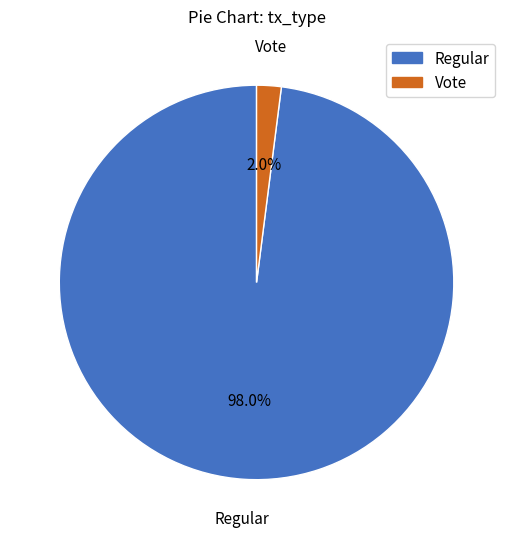

How many slices are in this pie chart?

2